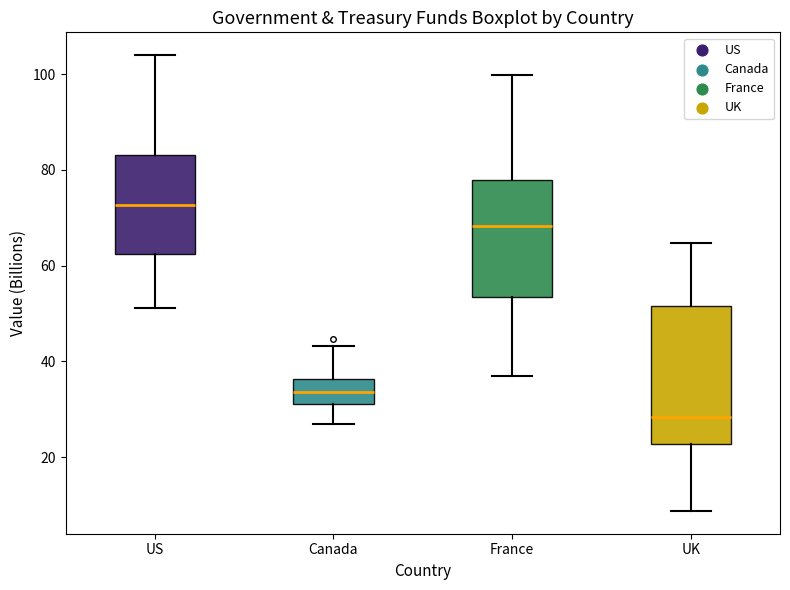

Where is the upper edge of the box for US on the y-axis? The values are not printed on the chart, so give them approximately, as read against the axis.

84